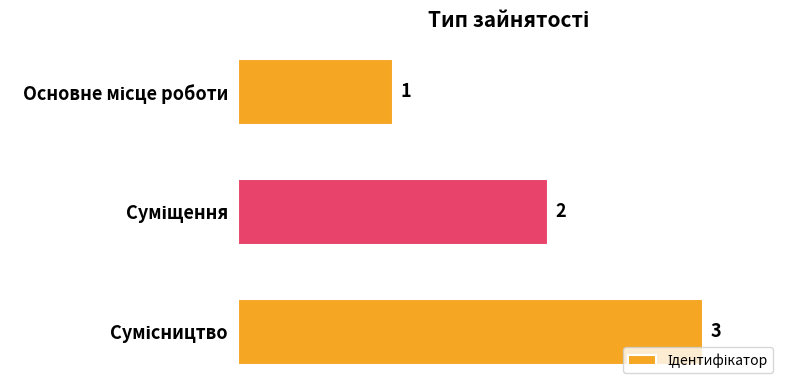

What is the sum of all values?

6